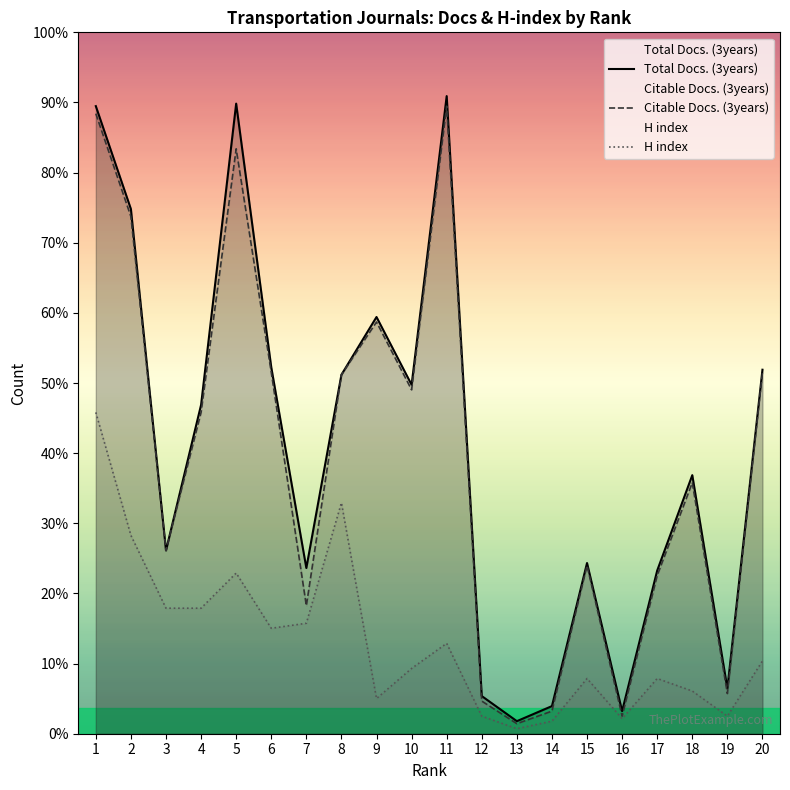

What are all the series names shown in the legend?

Total Docs. (3years), Citable Docs. (3years), H index